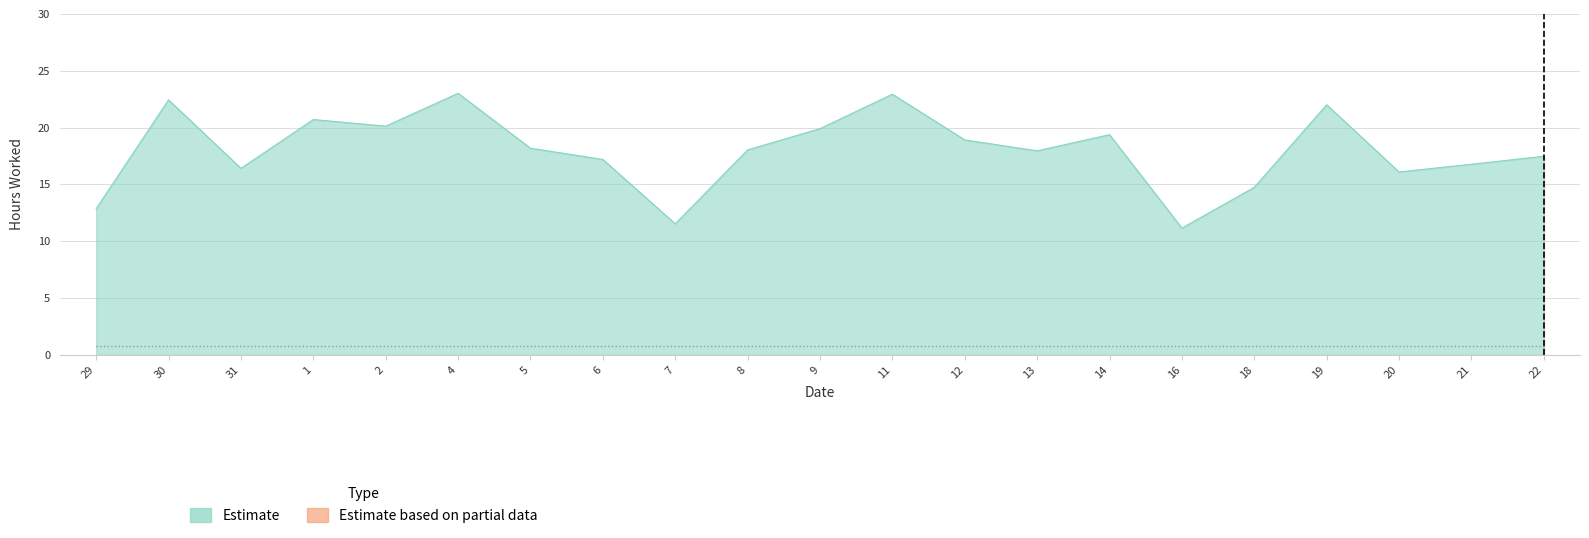

Which category has the lowest value across all series?

16